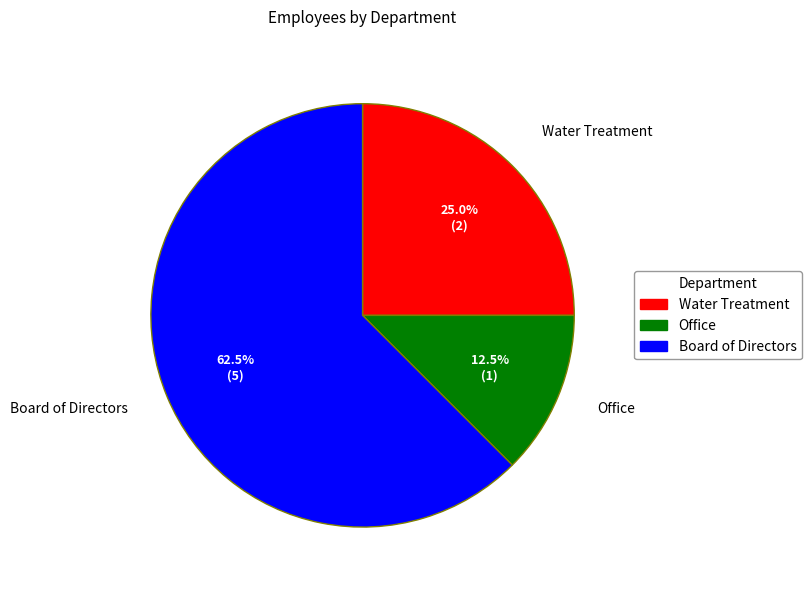

Which has a higher value, Board of Directors or Office?

Board of Directors